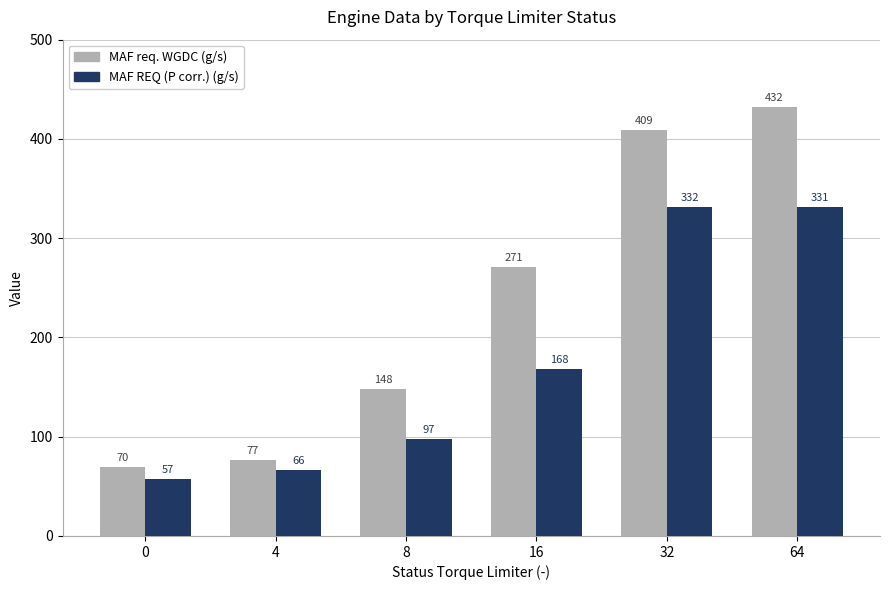

Is the value of MAF req. WGDC (g/s) at 64 greater than the value of MAF REQ (P corr.) (g/s) at 16?

Yes